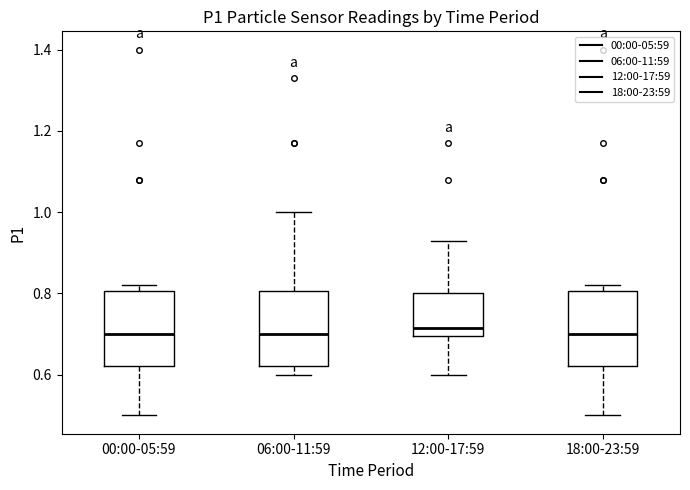

Reading left to right, read every box against the y-axis: the position of its median line, the range the box covers, and the ends of its whiskers. The values are not printed on the chart, so give them approximately, as read against the axis.

00:00-05:59: median 0.70, box 0.62 to 0.80, whiskers 0.50 to 0.82
06:00-11:59: median 0.70, box 0.62 to 0.80, whiskers 0.60 to 1.00
12:00-17:59: median 0.72, box 0.70 to 0.80, whiskers 0.60 to 0.94
18:00-23:59: median 0.70, box 0.62 to 0.80, whiskers 0.50 to 0.82